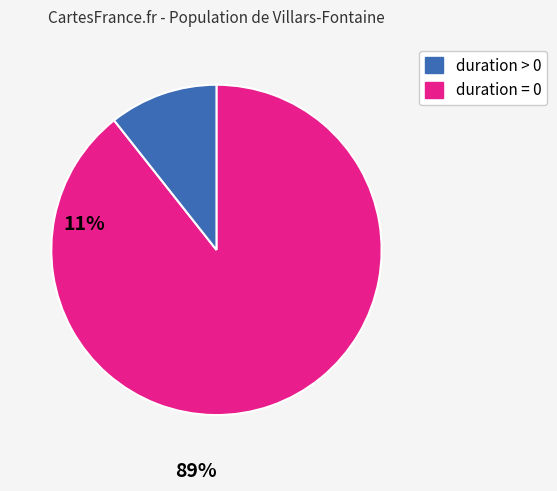

True or false: duration > 0 accounts for 89% of the total.

True